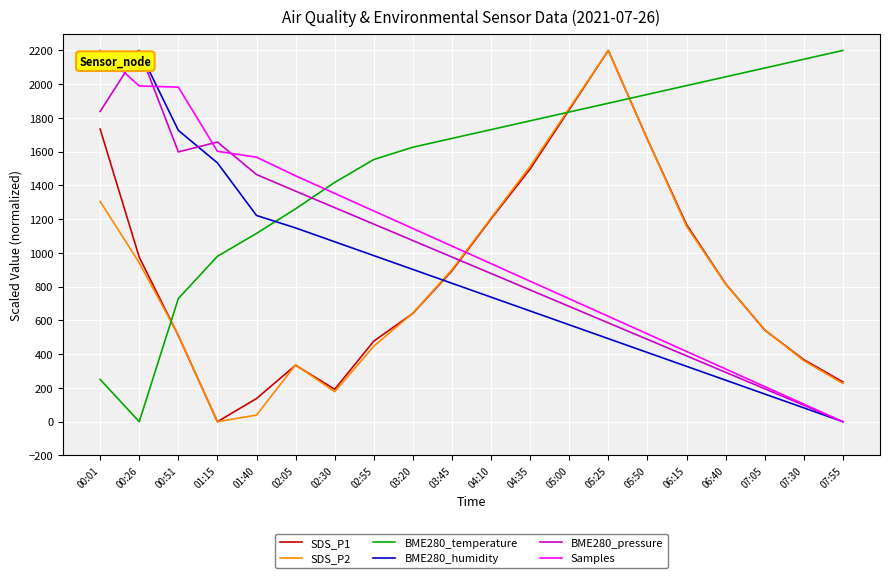

What is the spread (max minus min) of values at 05:50?

1529.3